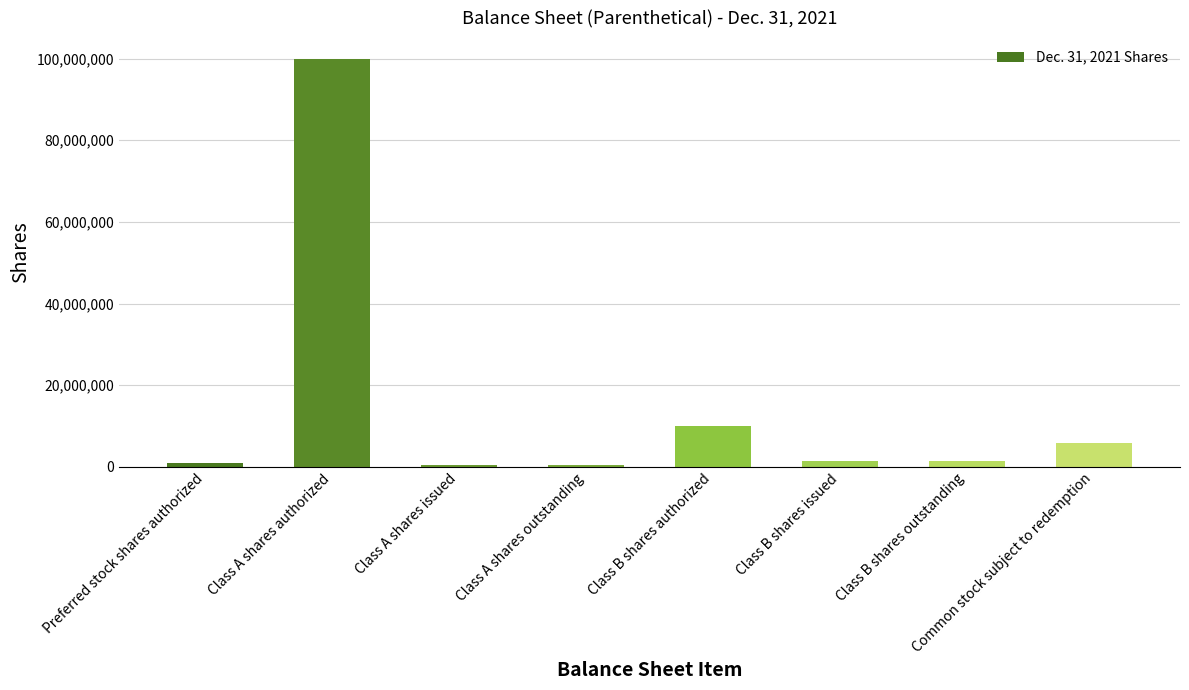

Reading left to right, what are all the values shown in this chart?

1000000	100000000	350000	350000	10000000	1437500	1437500	5750000